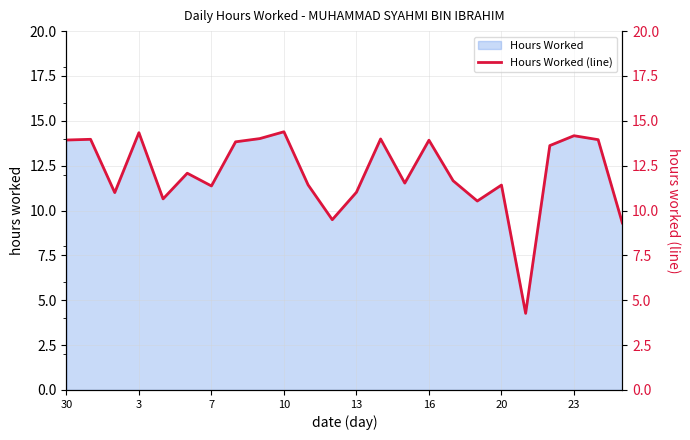

How many lines are shown in the chart?

1